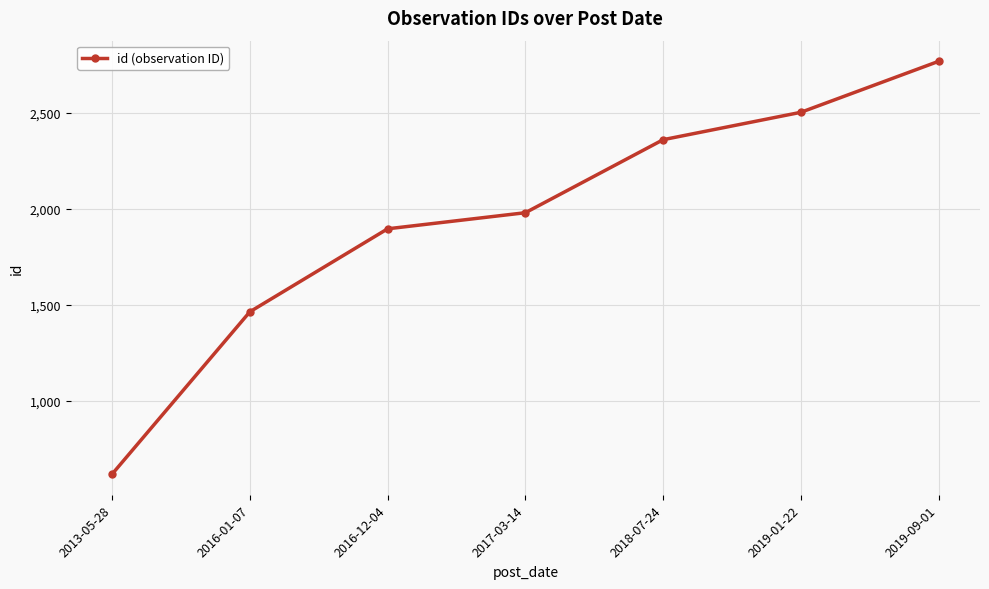

Rank the categories by value from lowest to highest.

2013-05-28, 2016-01-07, 2016-12-04, 2017-03-14, 2018-07-24, 2019-01-22, 2019-09-01